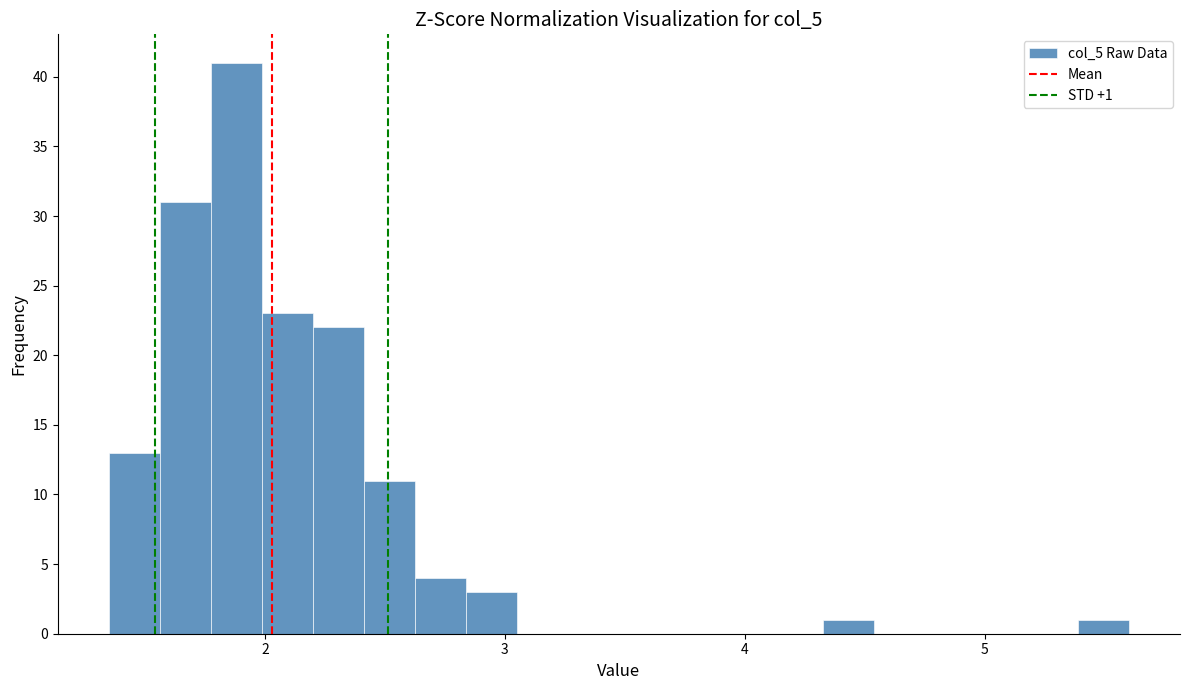

Around what value on the x-axis is the tallest bar? Give the approximate position of its centre, as read against the axis.

1.9